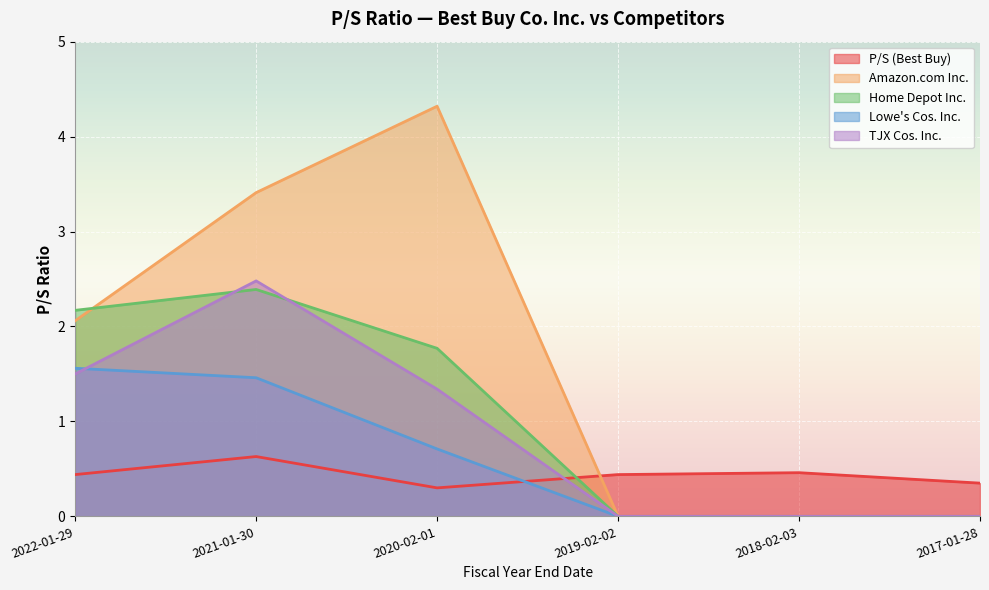

What is the label of the 3rd point from the left?

2020-02-01